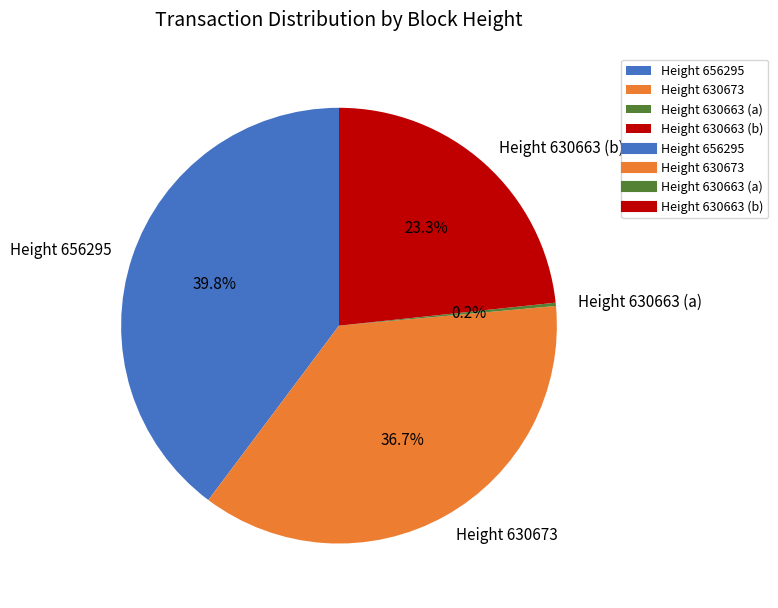

Is the sum of Height 656295 and Height 630663 (b) greater than half?

Yes